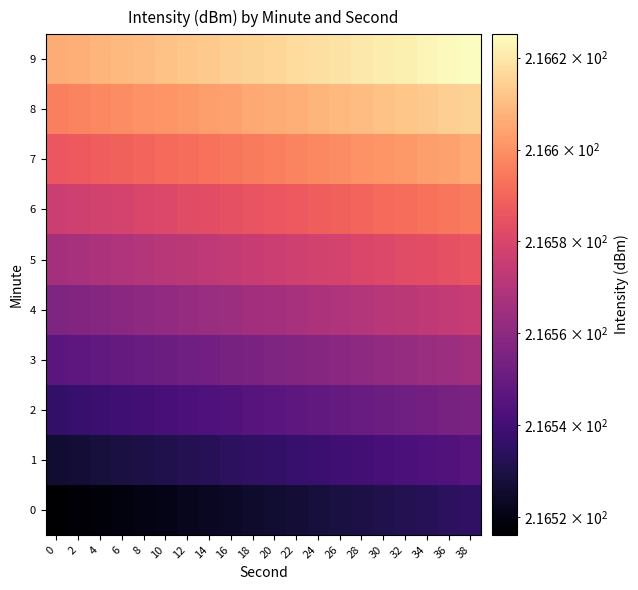

Count the number of data series in this chart.

10